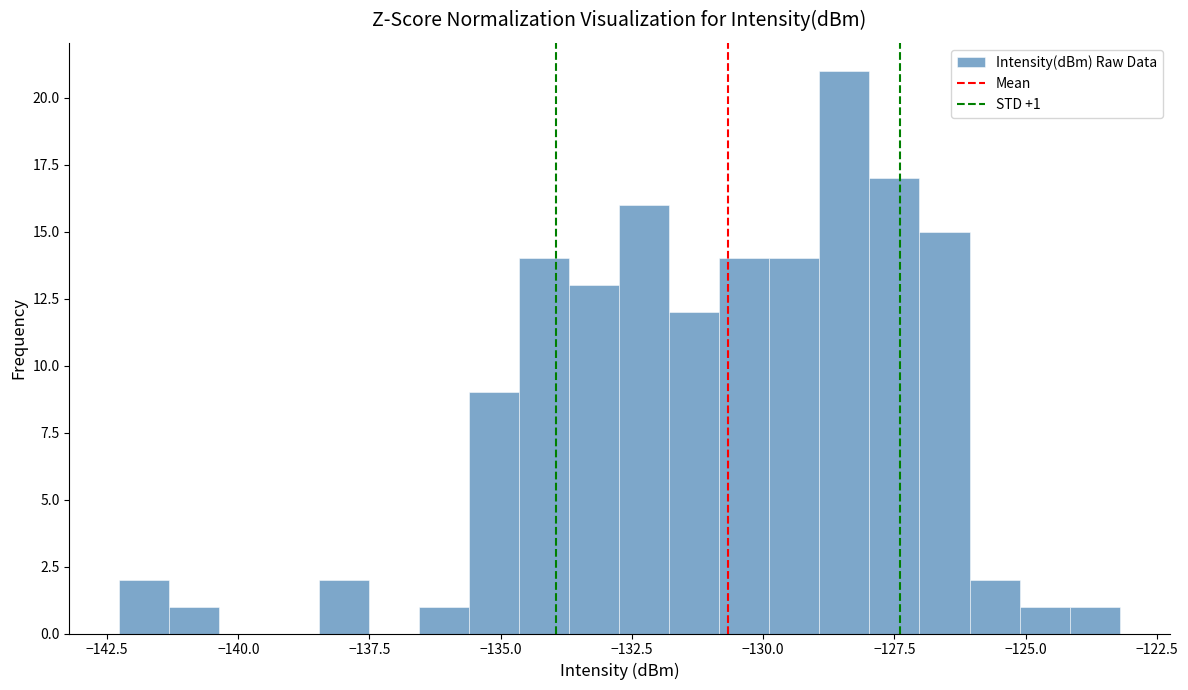

Around what value on the x-axis is the tallest bar? Give the approximate position of its centre, as read against the axis.

-128.5